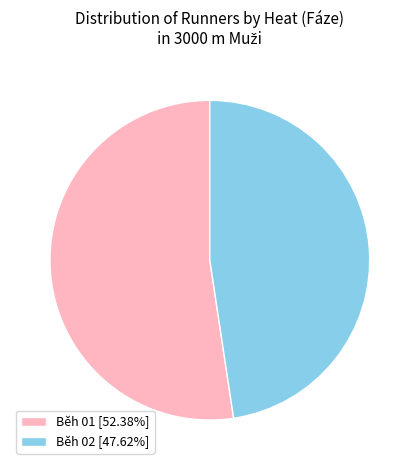

Which category has the biggest portion of the pie?

Běh 01